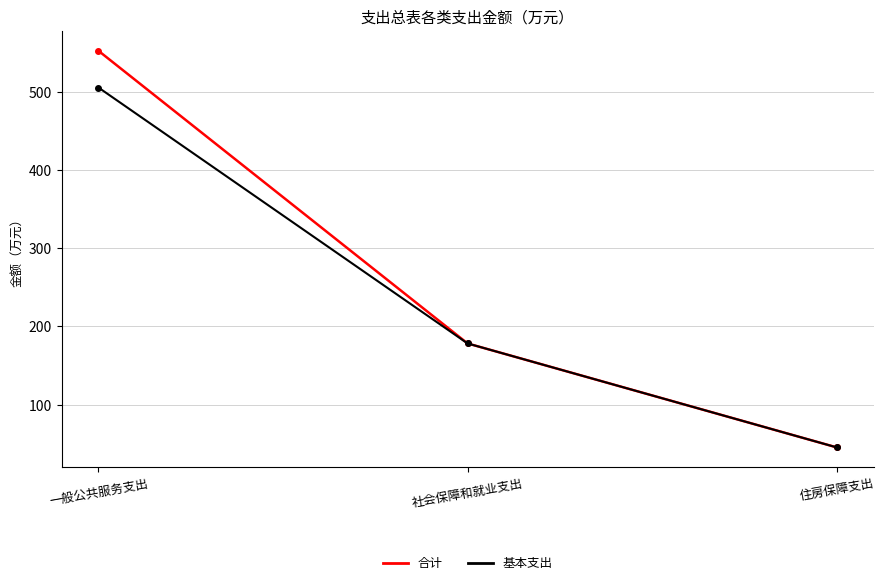

The 合计 series shows 552.7 at 一般公共服务支出. True or false?

True